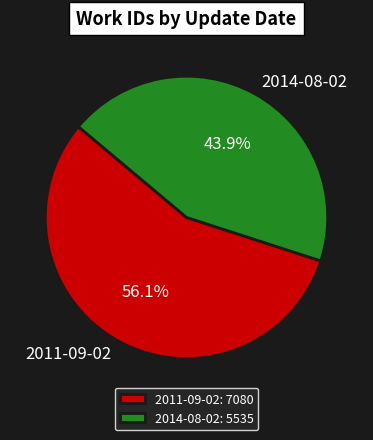

True or false: 2014-08-02 accounts for 44% of the total.

True